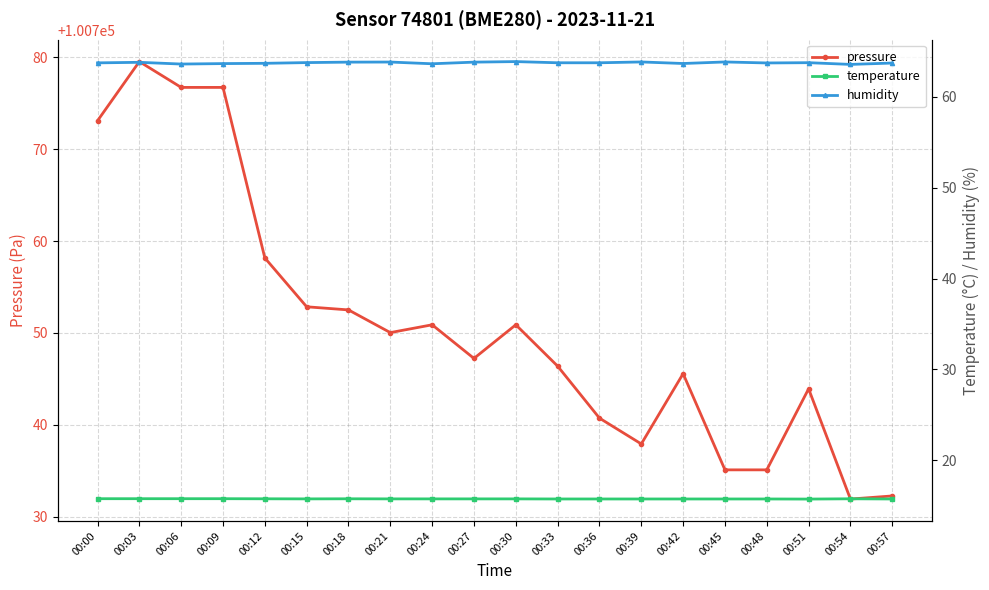

The value of temperature at 00:33 is 27.3. True or false?

False